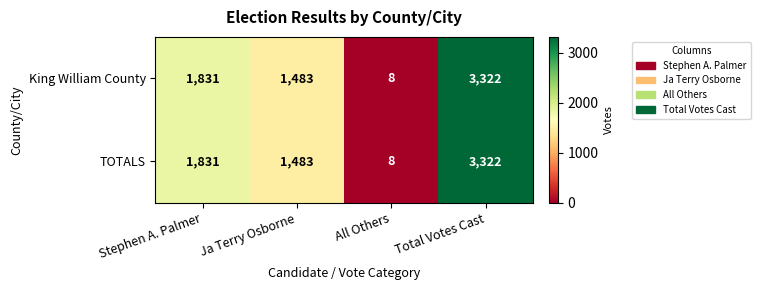

List the labels in order of King William County value, largest first.

Total Votes Cast, Stephen A. Palmer, Ja Terry Osborne, All Others